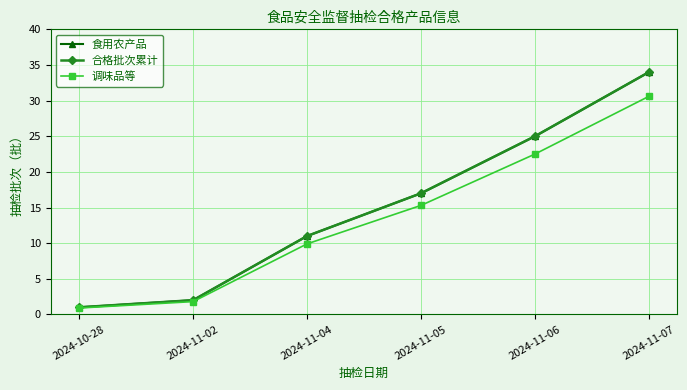

True or false: 调味品等 has more than 1 points higher than both neighbors.

False